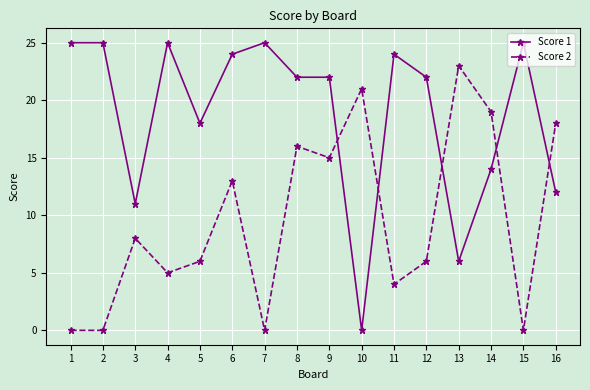

Reading left to right, transcribe all the data shown in this chart.

Score 1: 1=25	2=25	3=11	4=25	5=18	6=24	7=25	8=22	9=22	10=0	11=24	12=22	13=6	14=14	15=25	16=12
Score 2: 1=0	2=0	3=8	4=5	5=6	6=13	7=0	8=16	9=15	10=21	11=4	12=6	13=23	14=19	15=0	16=18